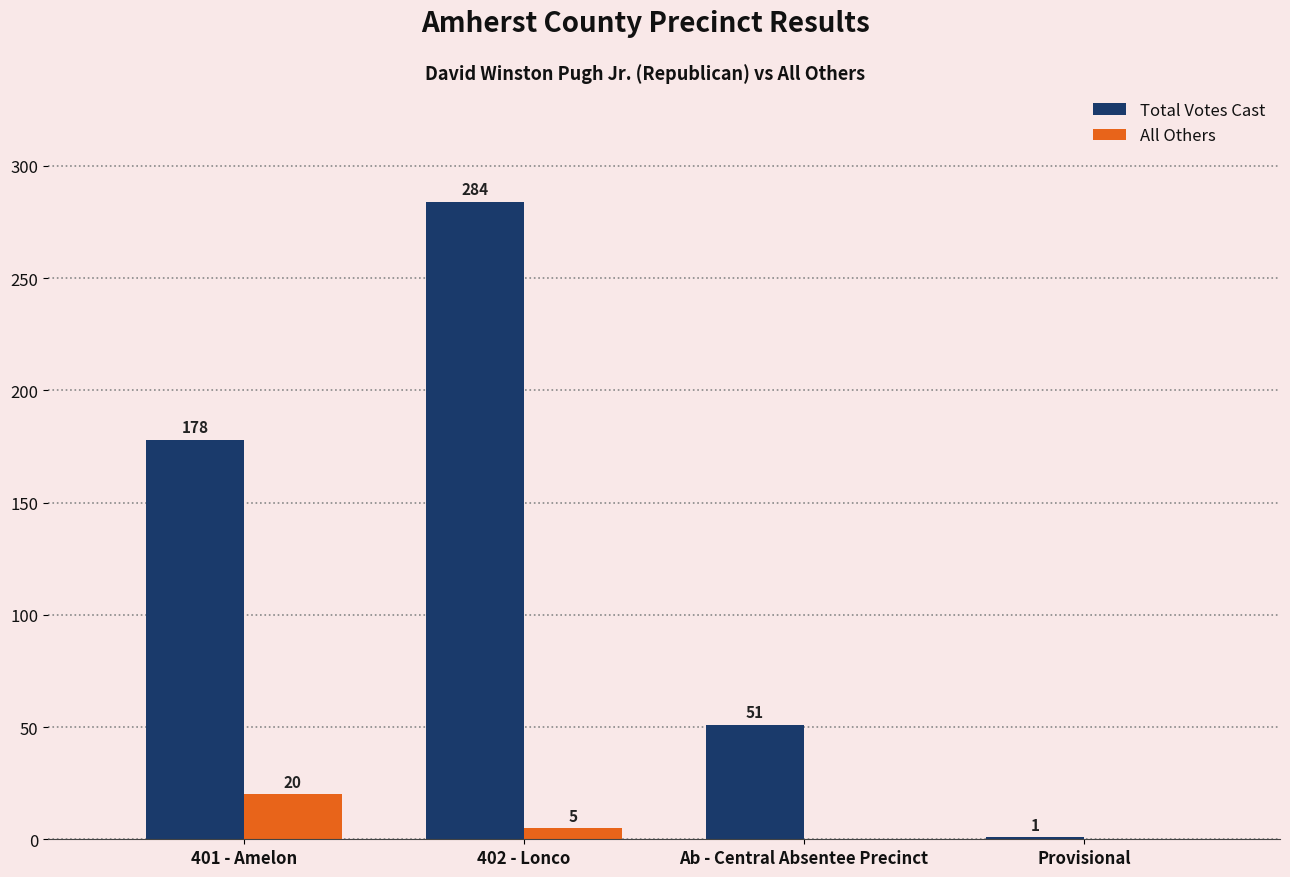

At which label is Total Votes Cast closest to 142?

401 - Amelon